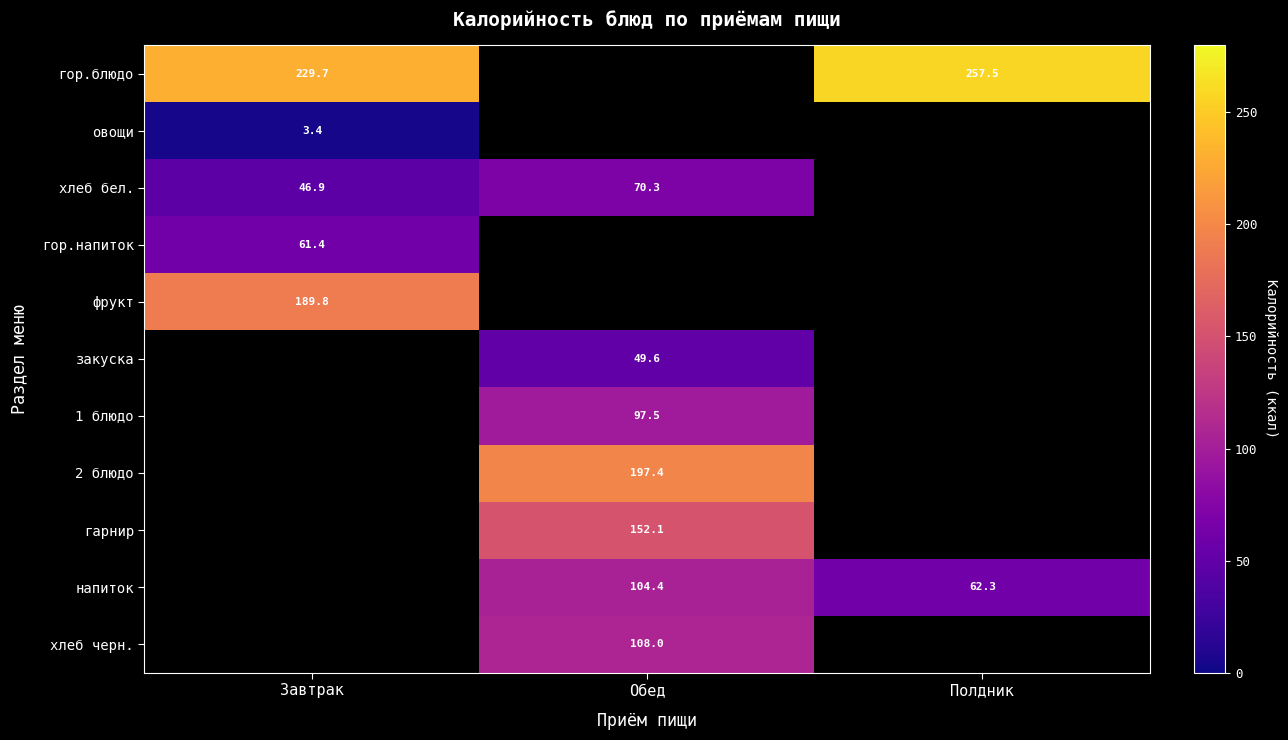

True or false: овощи has a value of 5.3 at Завтрак.

False